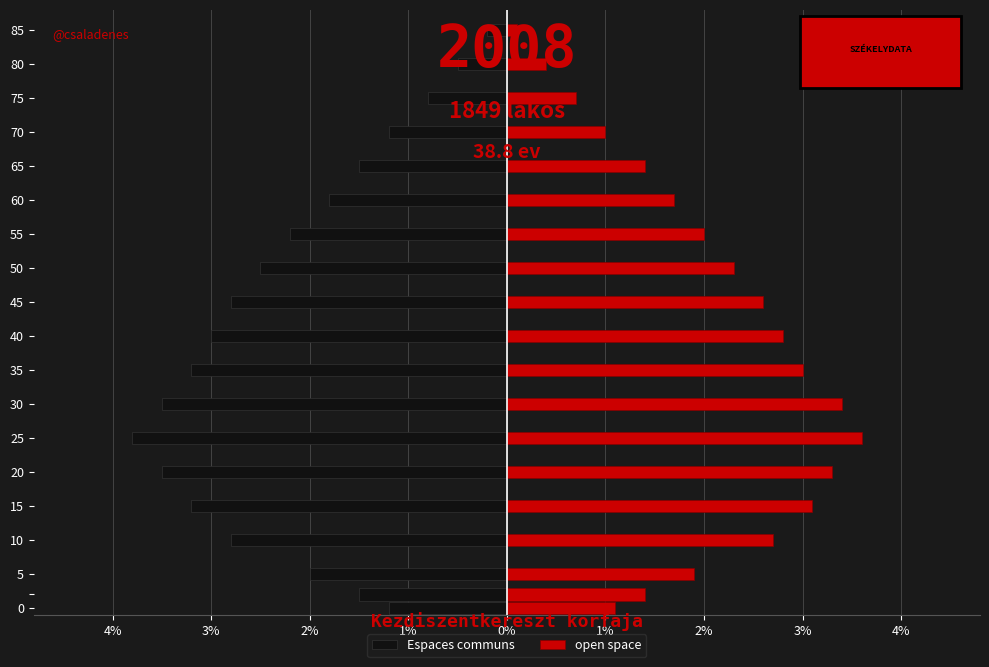

The open space series shows 5.8 at 20. True or false?

False